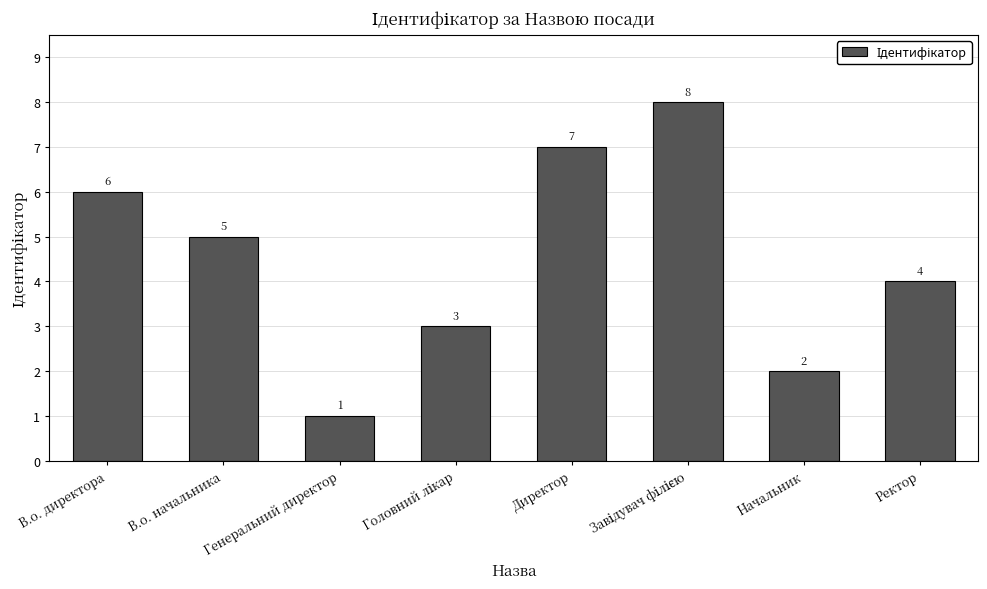

What is the value of the 4th bar from the left?

3